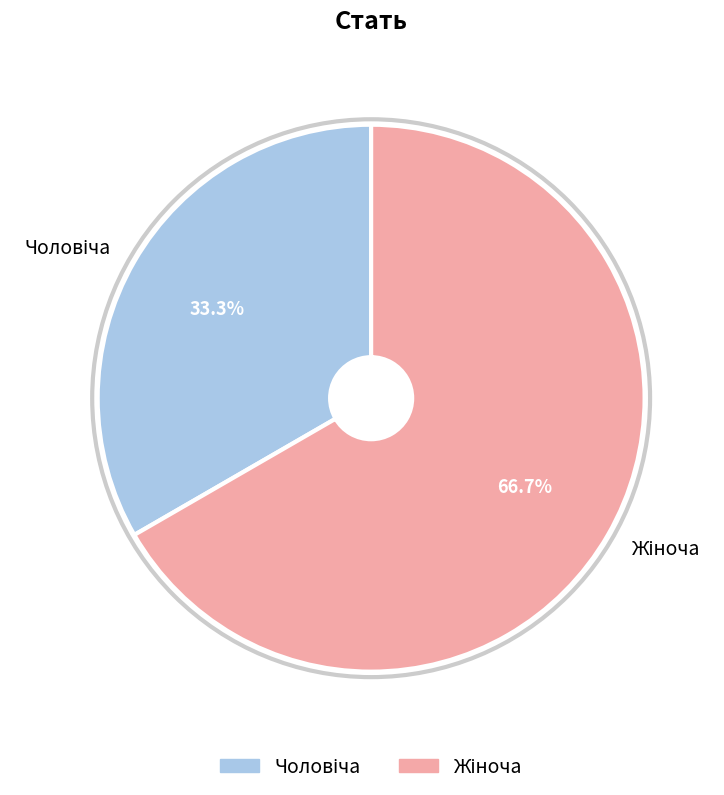

To the nearest percent, what is the difference between the largest and smallest slice percentages?

33%